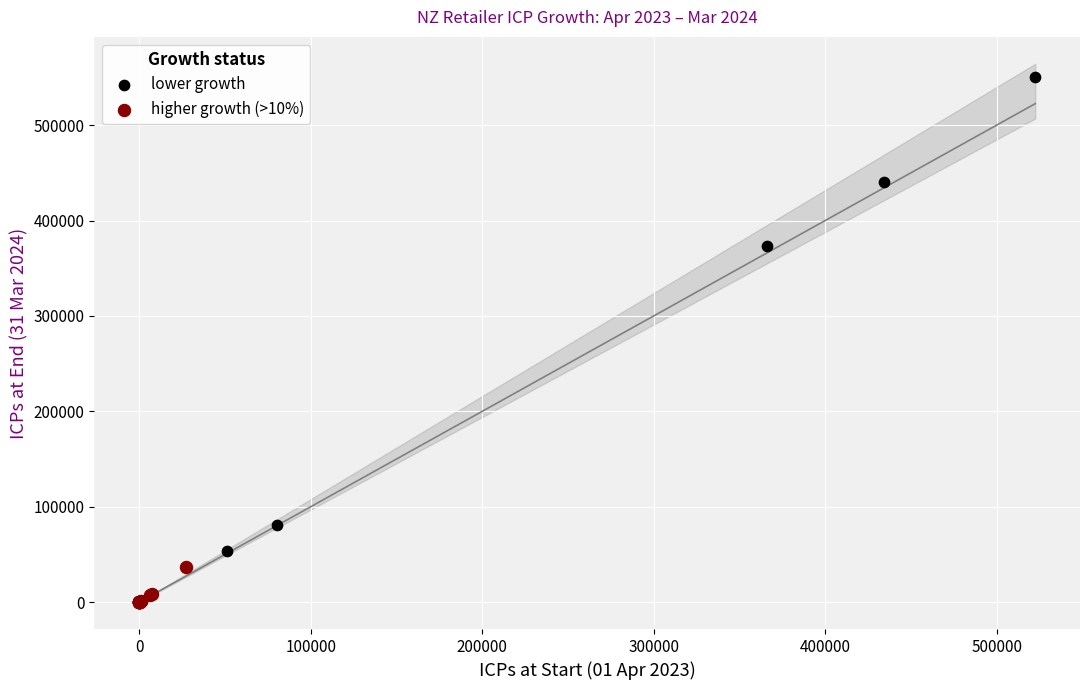

Which series contains the highest Y value?

lower growth